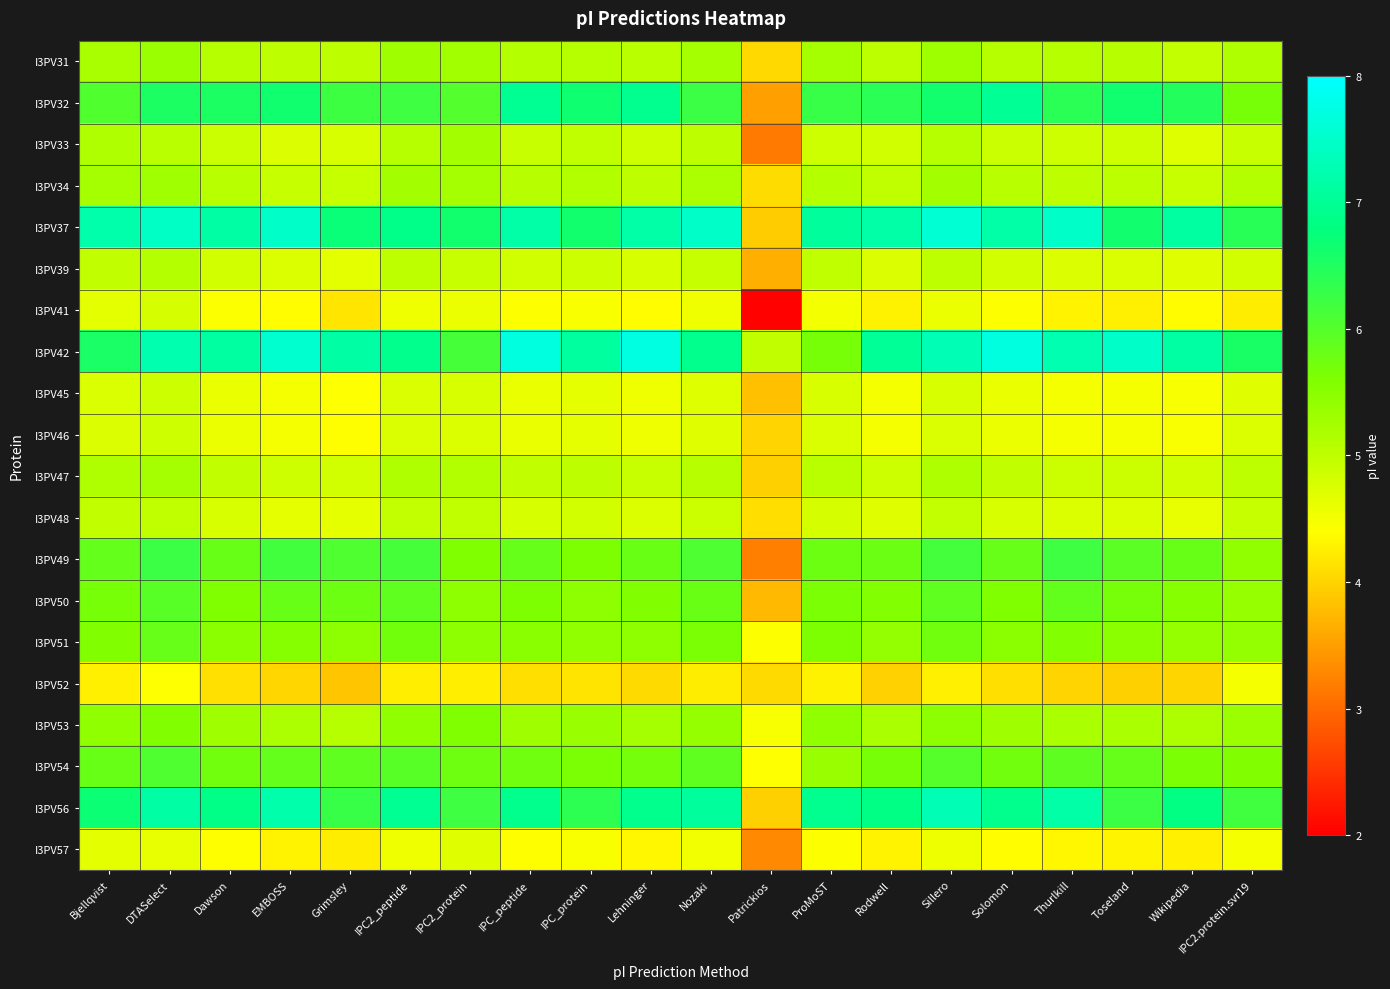

List the series in order of their peak value, highest first.

I3PV42, I3PV37, I3PV56, I3PV32, I3PV49, I3PV54, I3PV50, I3PV51, I3PV53, I3PV31, I3PV34, I3PV33, I3PV47, I3PV39, I3PV48, I3PV45, I3PV46, I3PV41, I3PV57, I3PV52